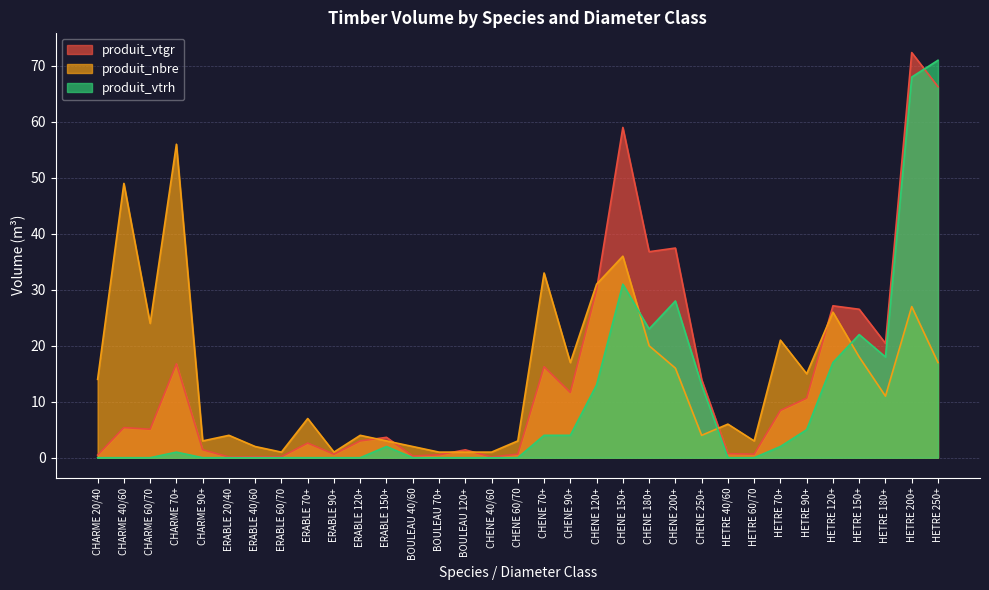

Which series ends up on top after the final intersection of produit_vtgr and produit_vtrh?

produit_vtrh